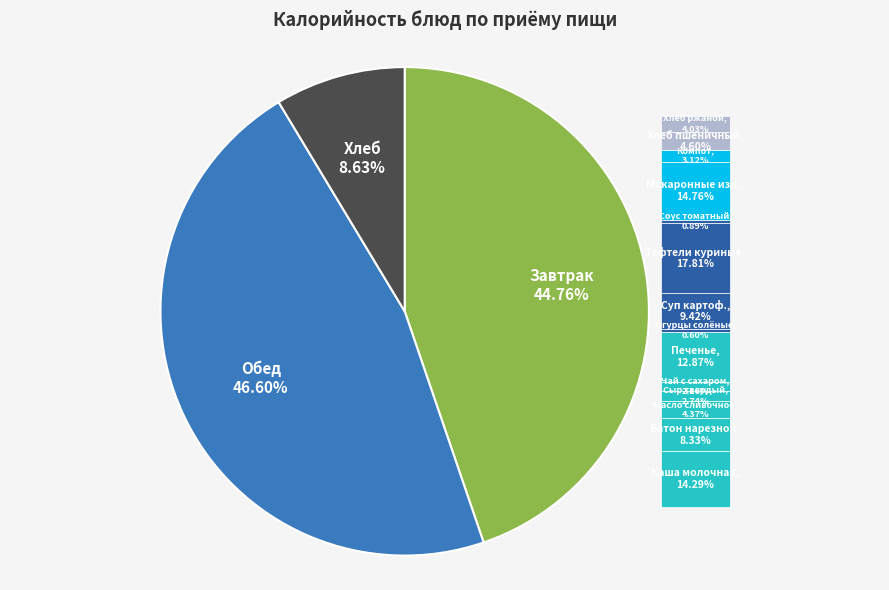

To the nearest percent, what is the average slice percentage?

7%